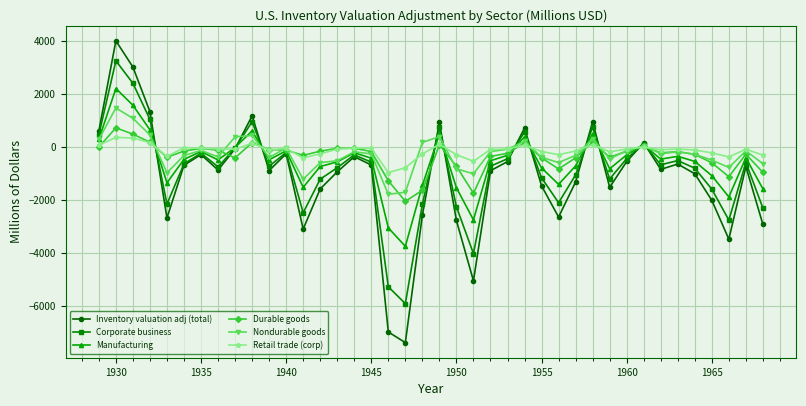

What is the value of the Corporate business point at the 8th from the left?

-738